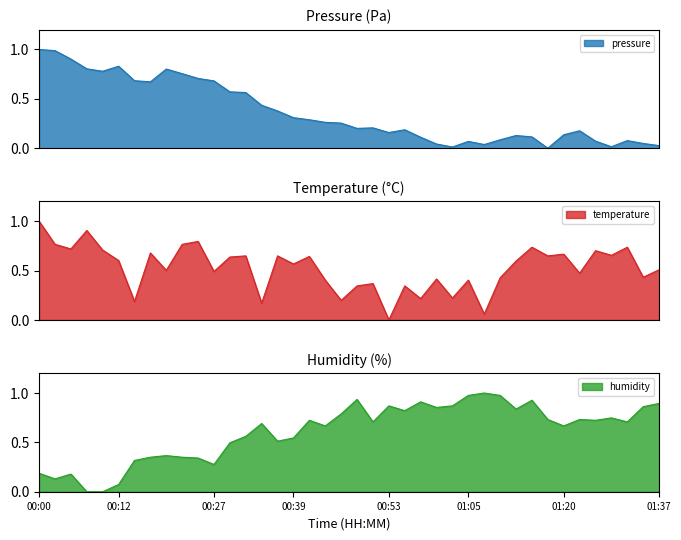

What is the difference between the maximum and minimum values in the pressure series?

1.0